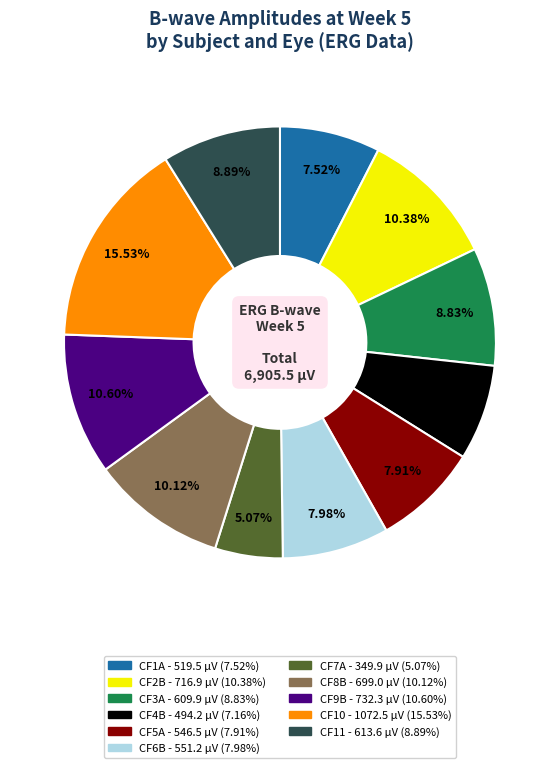

How many slices are in this pie chart?

11